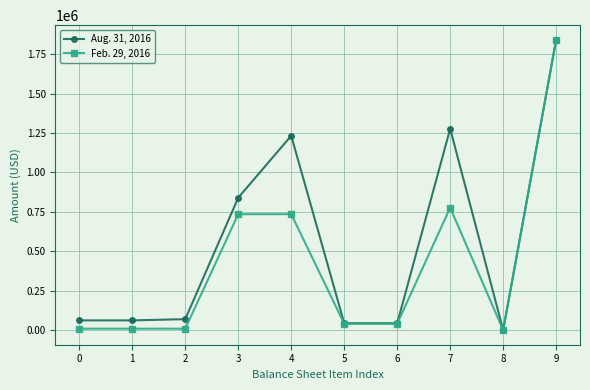

How many lines are shown in the chart?

2